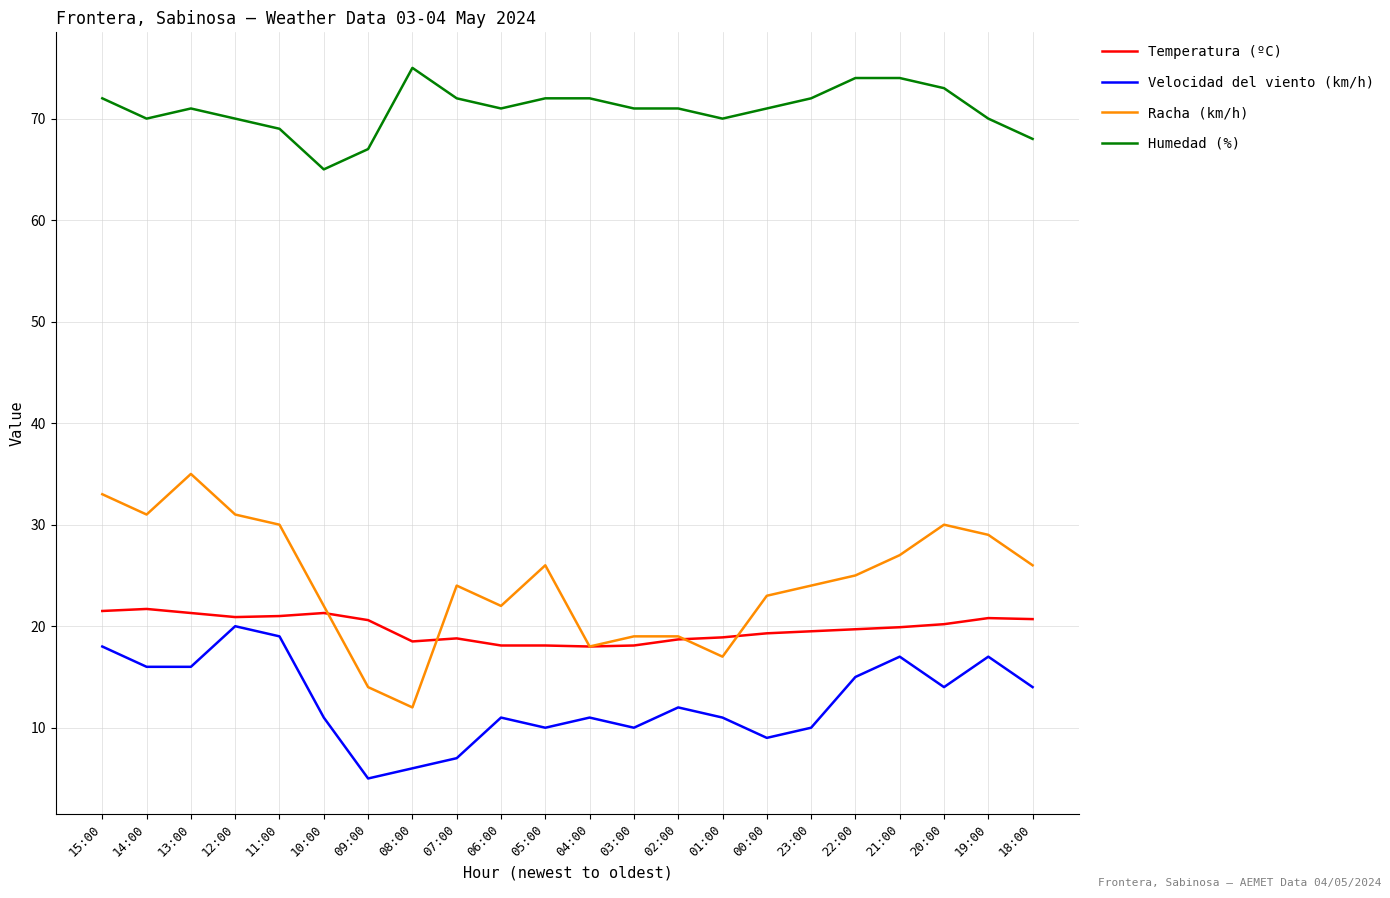

True or false: Humedad (%) and Velocidad del viento (km/h) cross at least once.

False